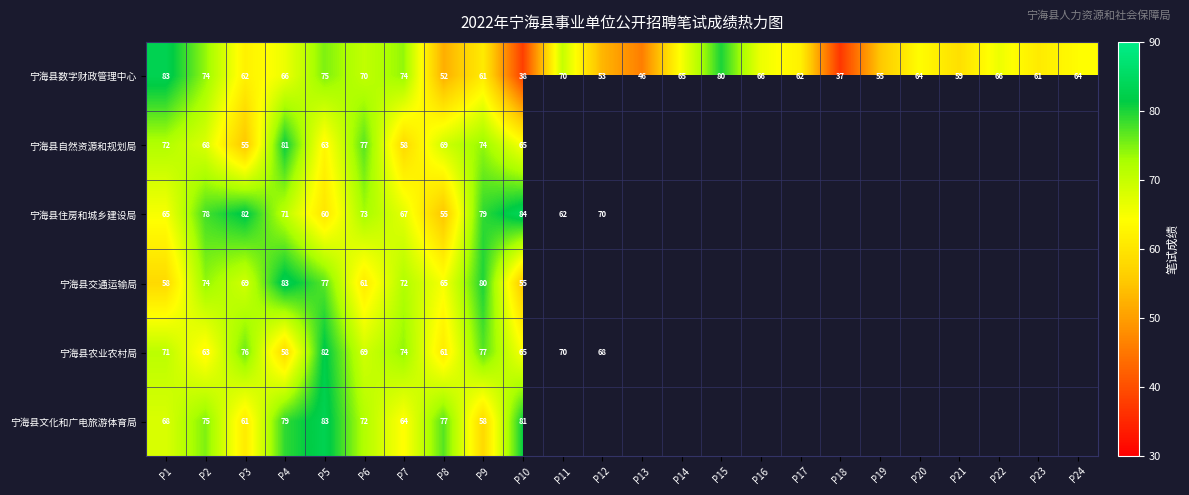

What is the difference between the highest and lowest values at P9?

22